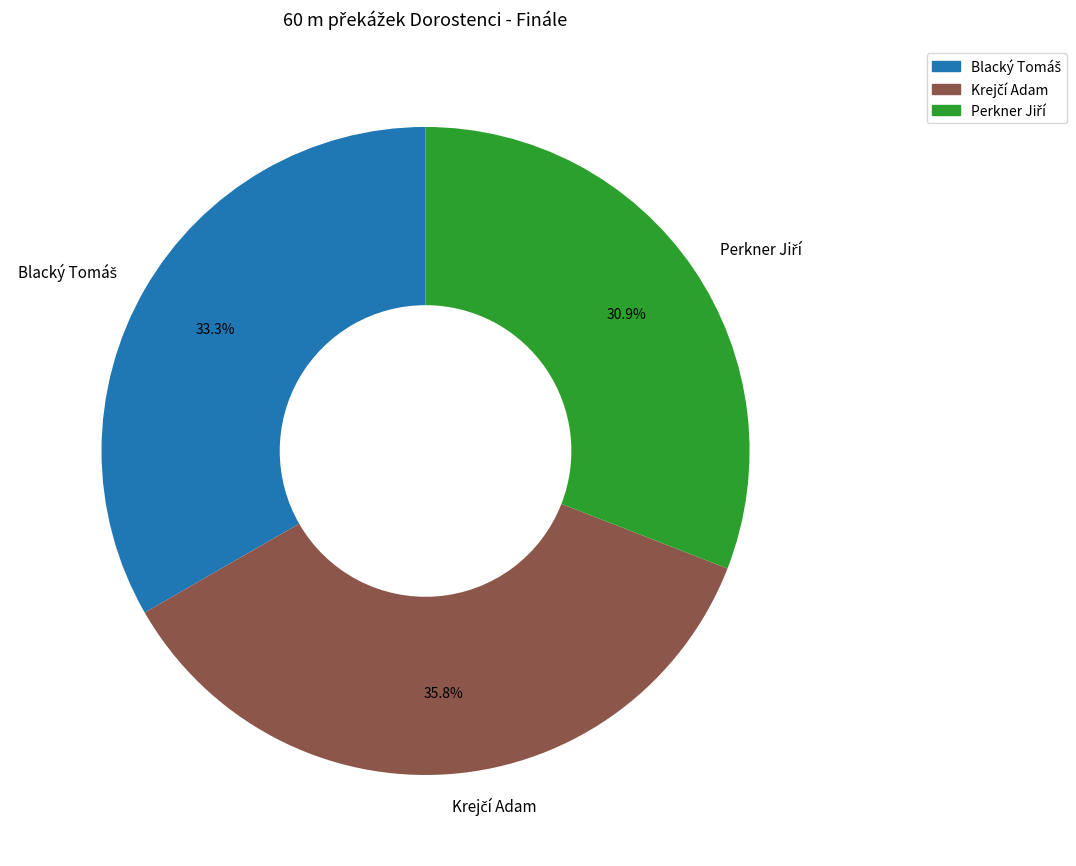

Is there a majority slice in this chart?

No